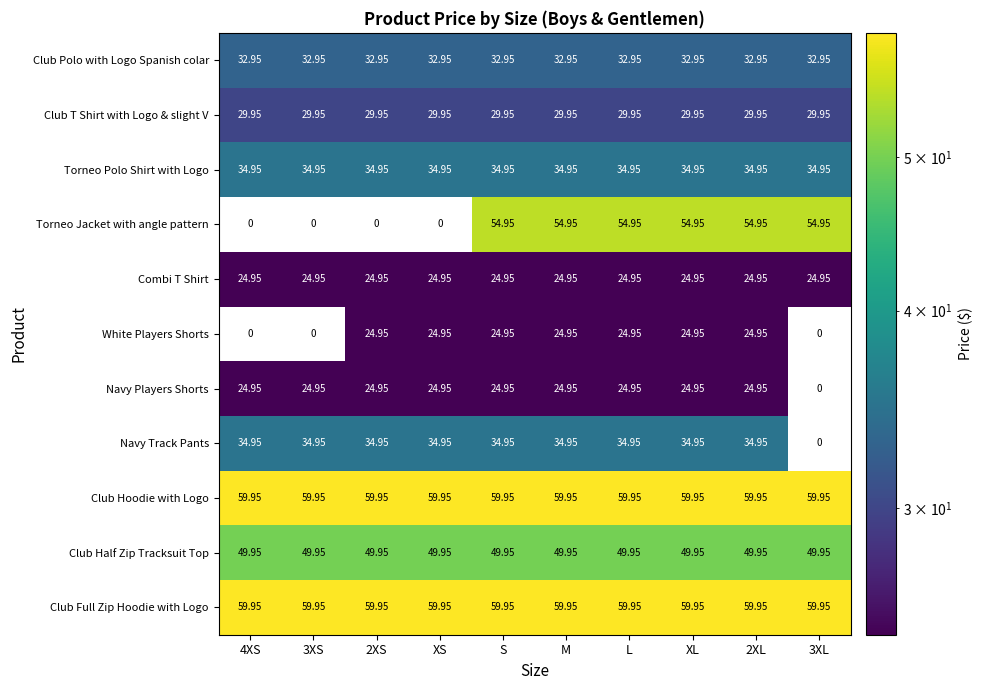

Is the value of Club T Shirt with Logo & slight V at 3XS greater than the value of Club Full Zip Hoodie with Logo at 4XS?

No